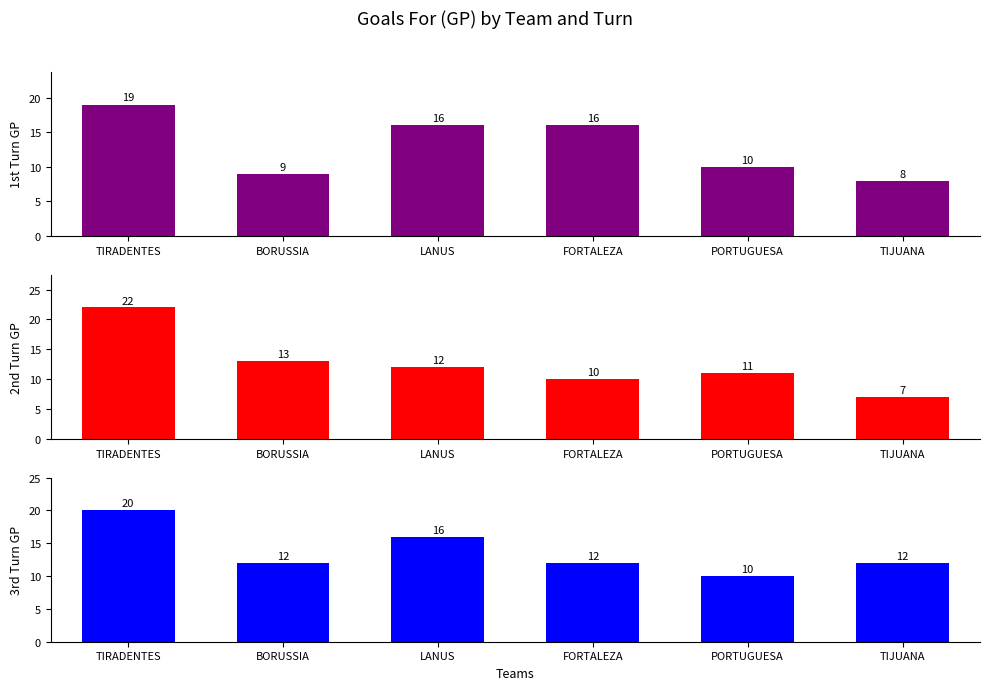

Rank the categories by 1st Turn GP value from lowest to highest.

TIJUANA, BORUSSIA, PORTUGUESA, LANUS, FORTALEZA, TIRADENTES